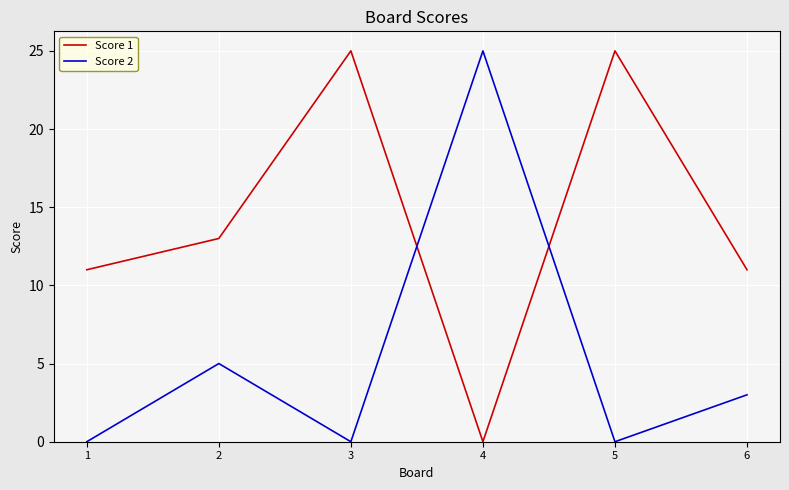

What is the highest value of the Score 2 series?

25